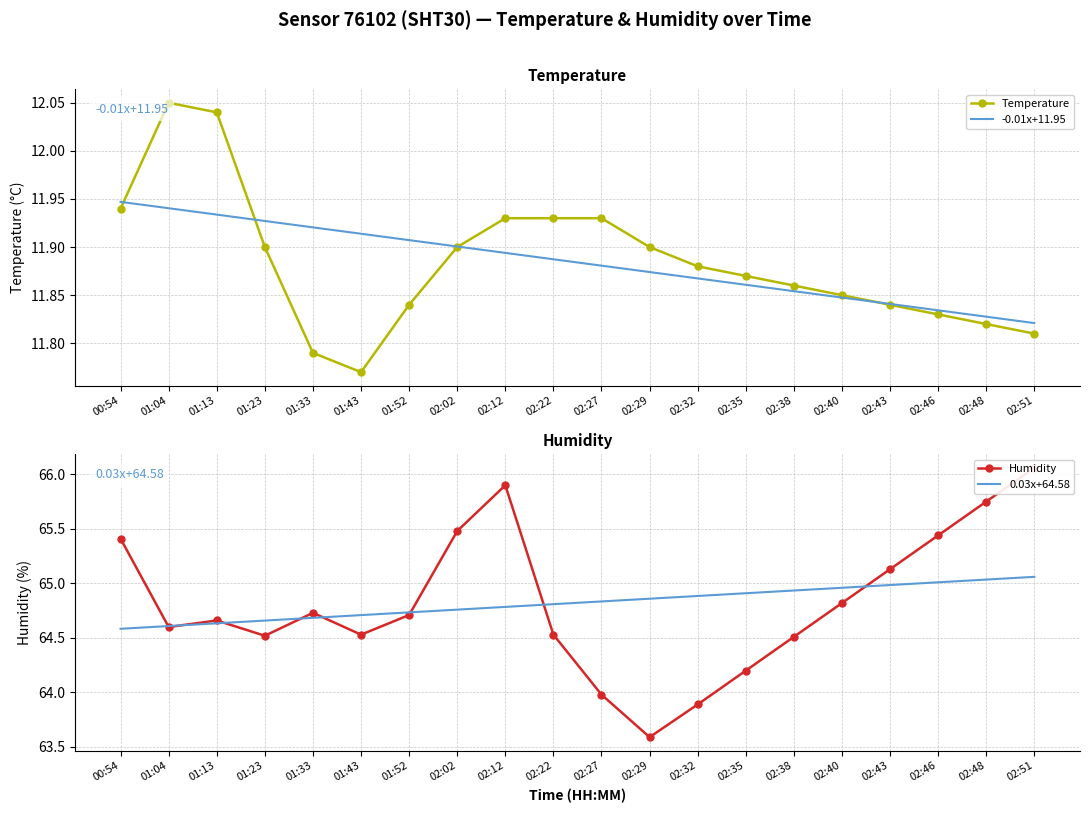

How many intersections are there between 0.03x+64.58 and Humidity?

8